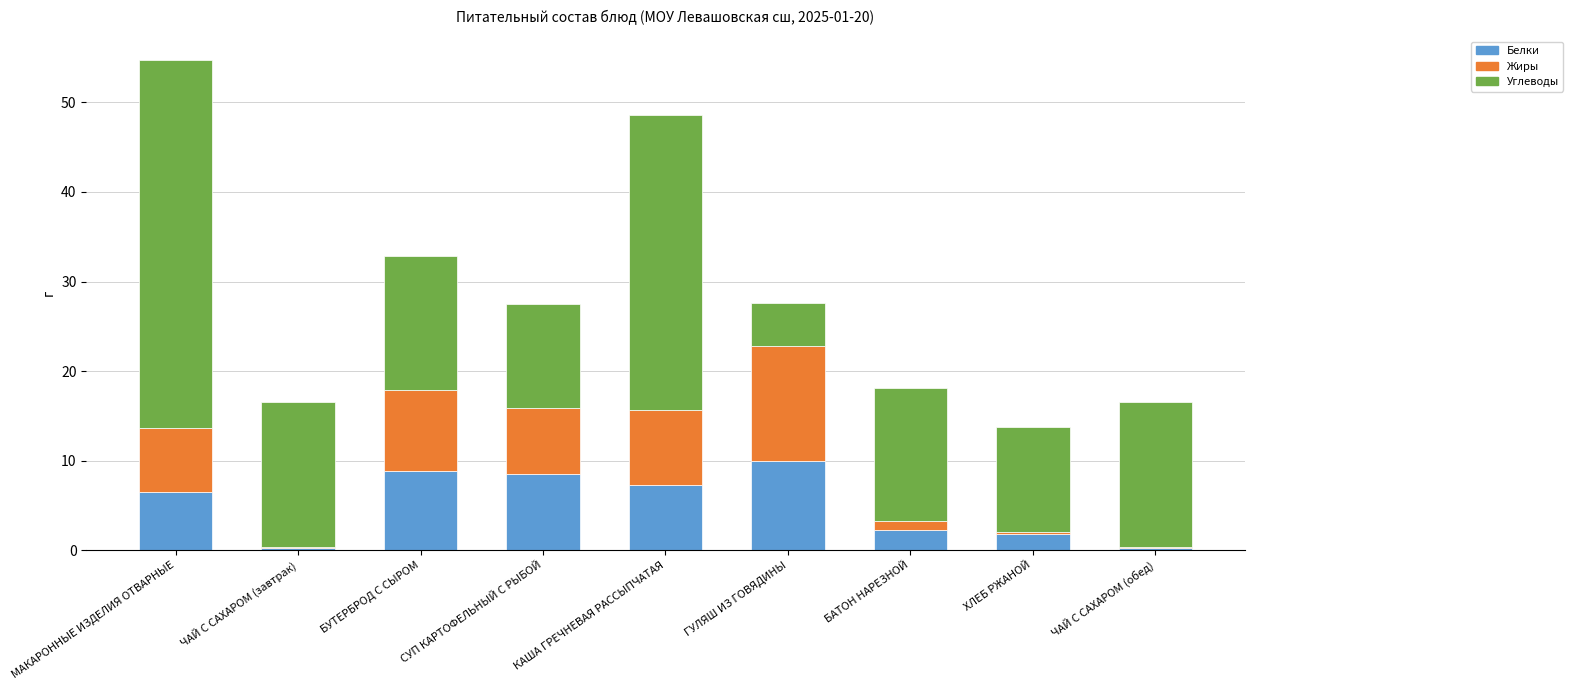

At which category is the sum across all series the highest?

МАКАРОННЫЕ ИЗДЕЛИЯ ОТВАРНЫЕ